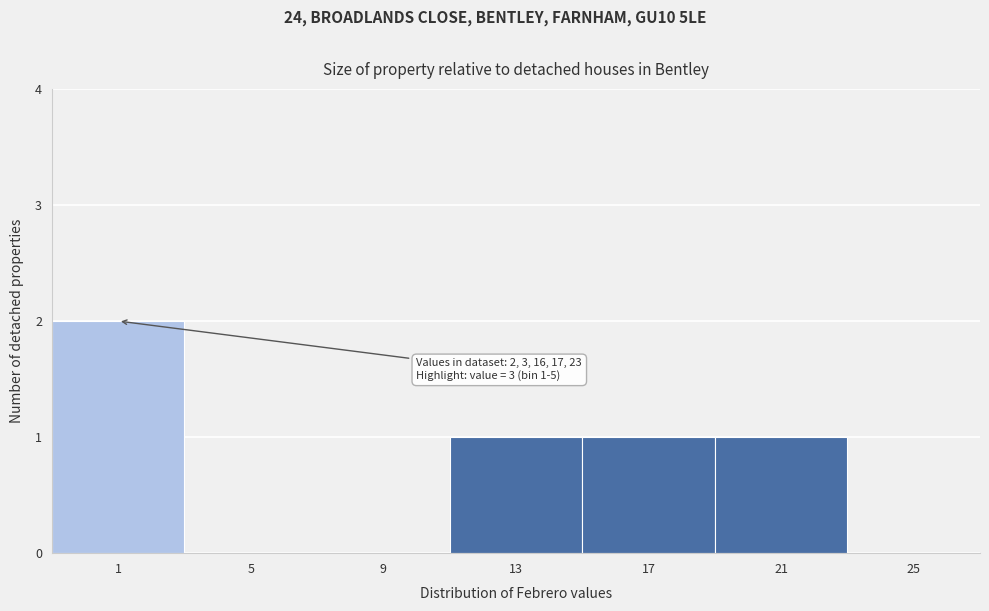

Reading right to left, extract all data points from this chart.

25=0	21=1	17=1	13=1	9=0	5=0	1=2